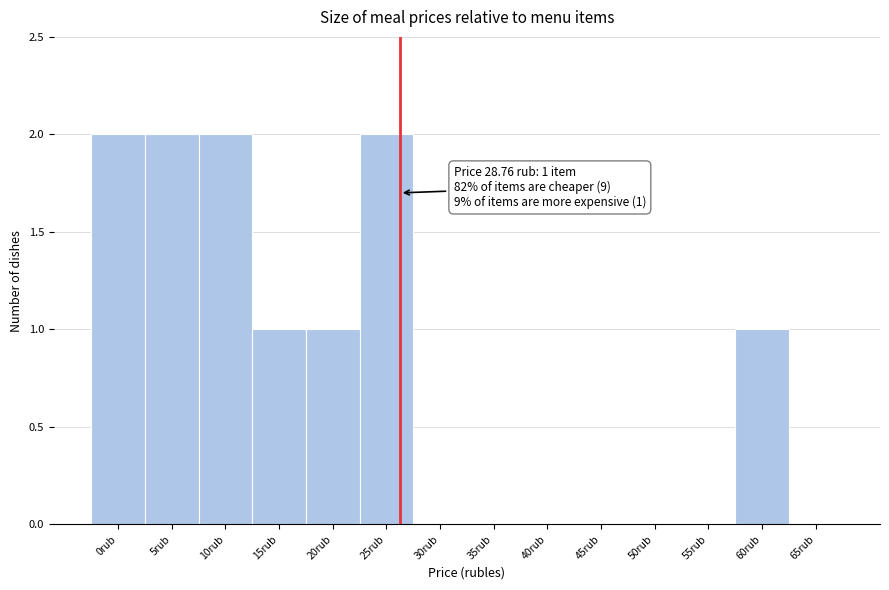

Reading right to left, transcribe all the data shown in this chart.

65rub=0	60rub=1	55rub=0	50rub=0	45rub=0	40rub=0	35rub=0	30rub=0	25rub=2	20rub=1	15rub=1	10rub=2	5rub=2	0rub=2